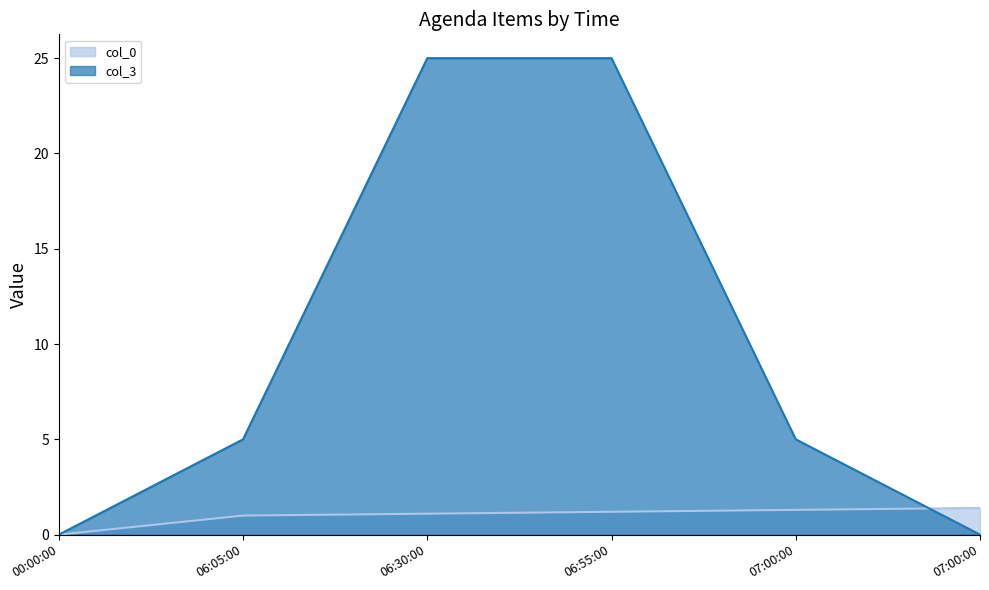

Count the col_3 values in the range 0 to 25.

6